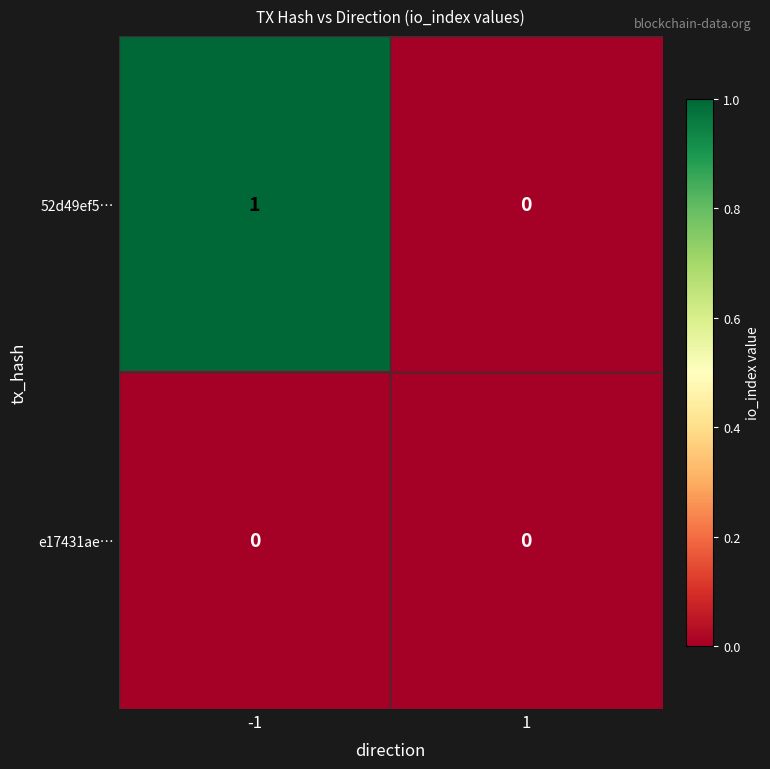

Which series has the largest range (max minus min)?

52d49ef5…